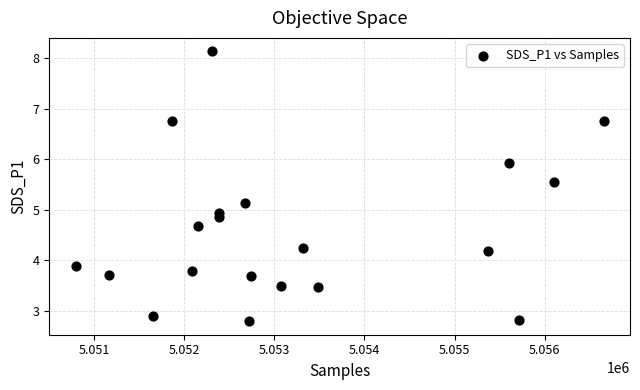

What Y value in the scatter plot is closest to 5?

4.9